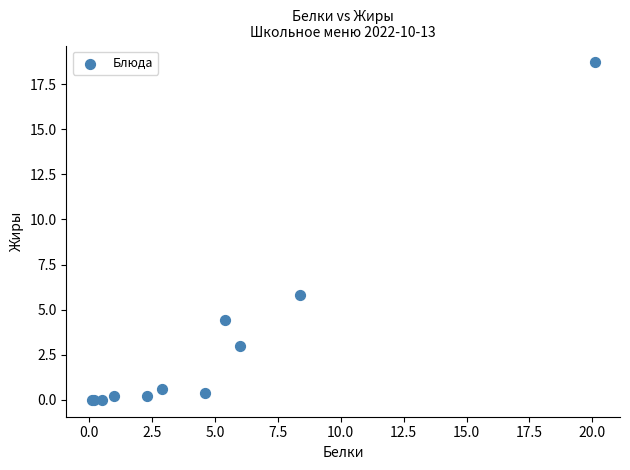

What Y value in the scatter plot is closest to 9?

5.8